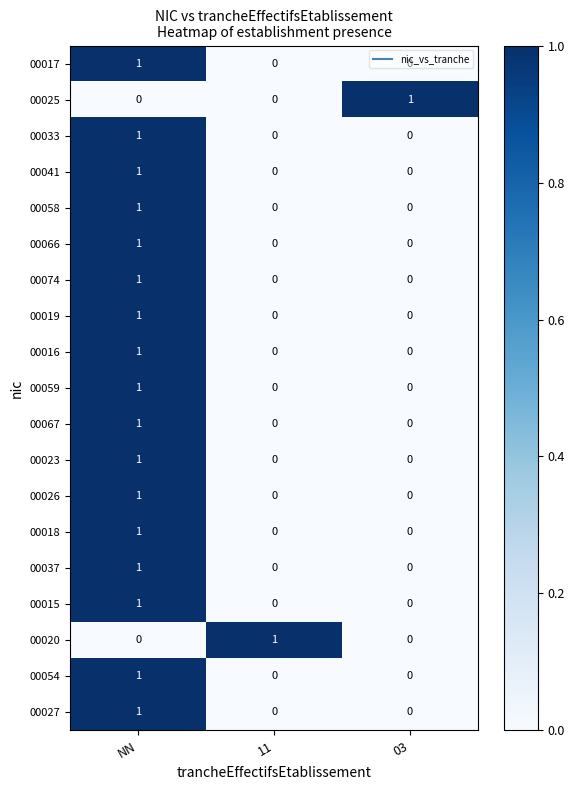

At how many categories does at least one series exceed 0?

3